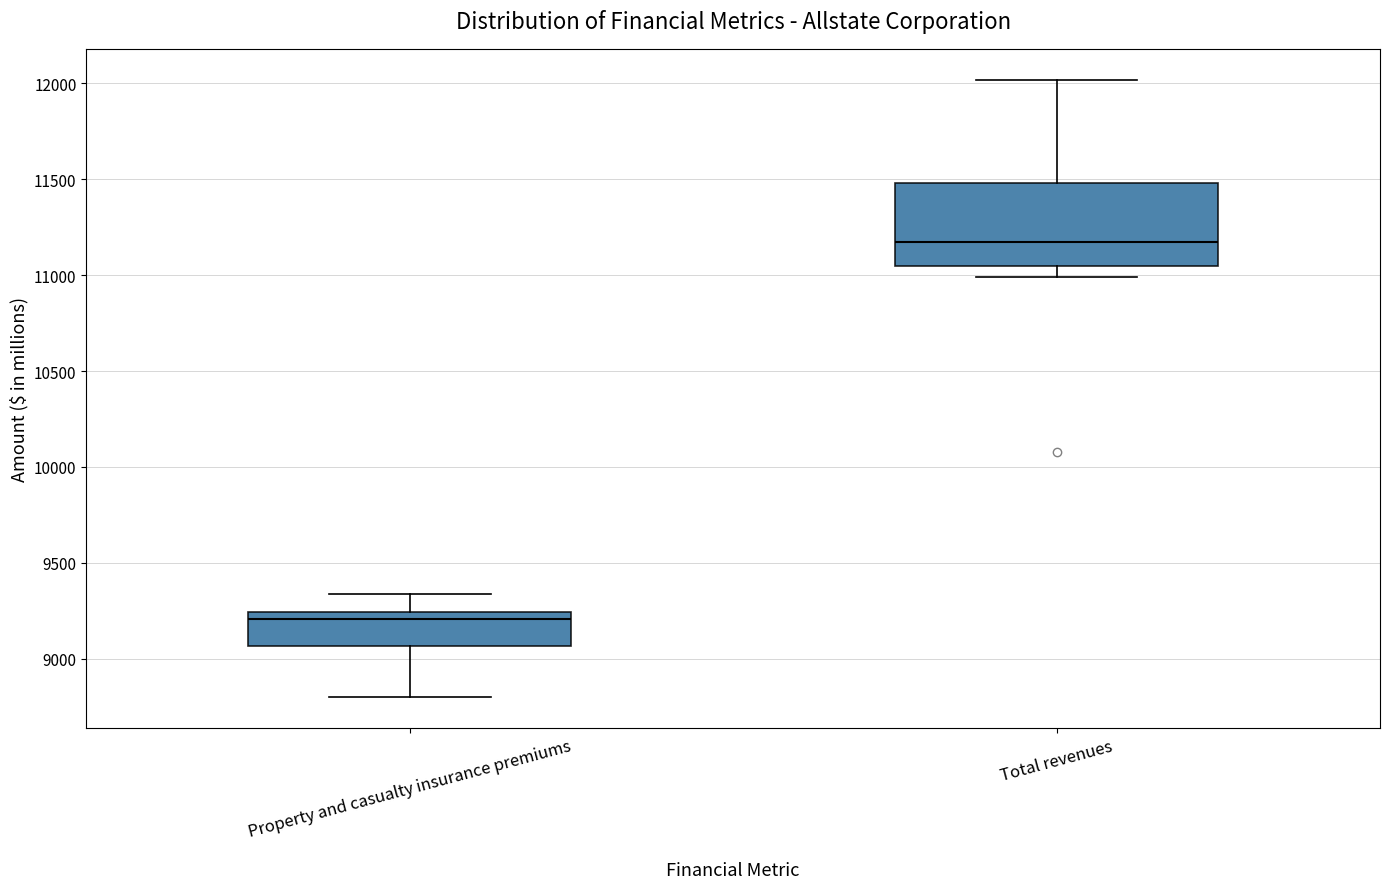

Comparing the boxes themselves (not the whiskers), which one is the tallest?

Total revenues